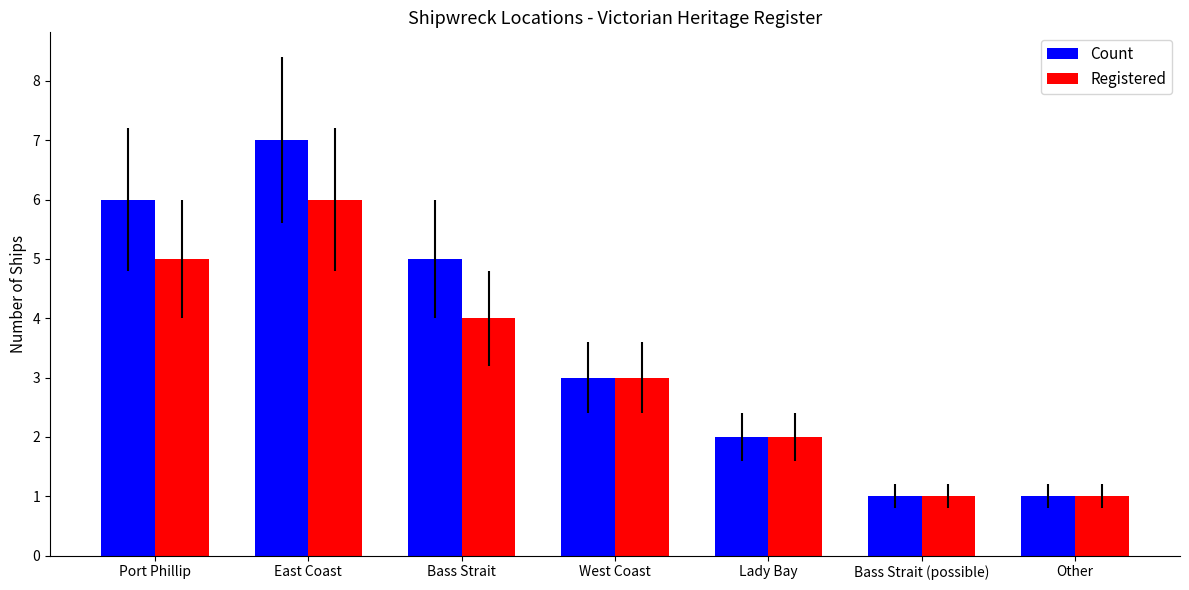

What is the difference between the Count values at Bass Strait (possible) and West Coast?

2